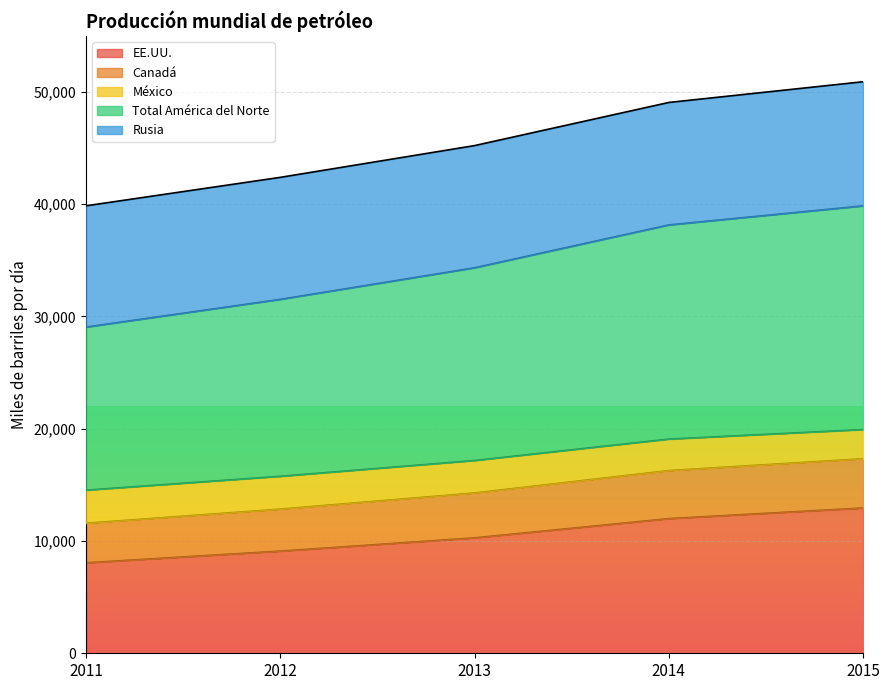

Which label corresponds to the largest value in the chart?

2015